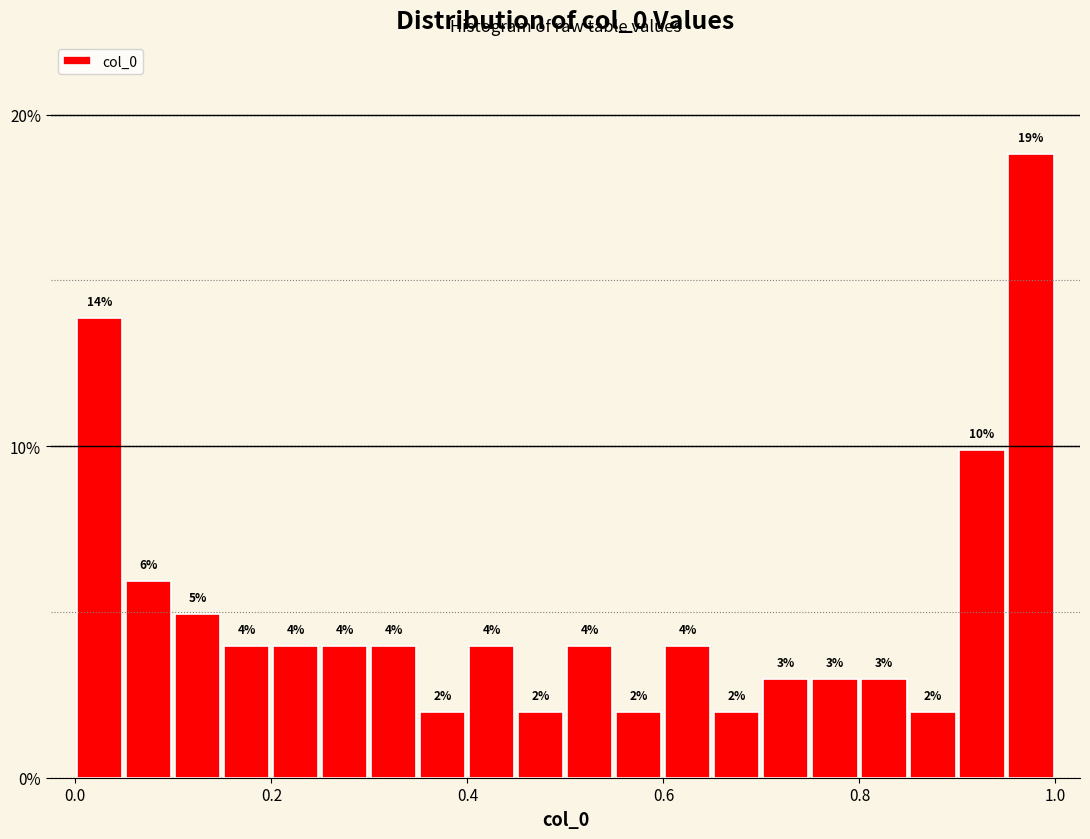

Read against the x-axis, roughly where is the centre of the tallest bar?

0.98